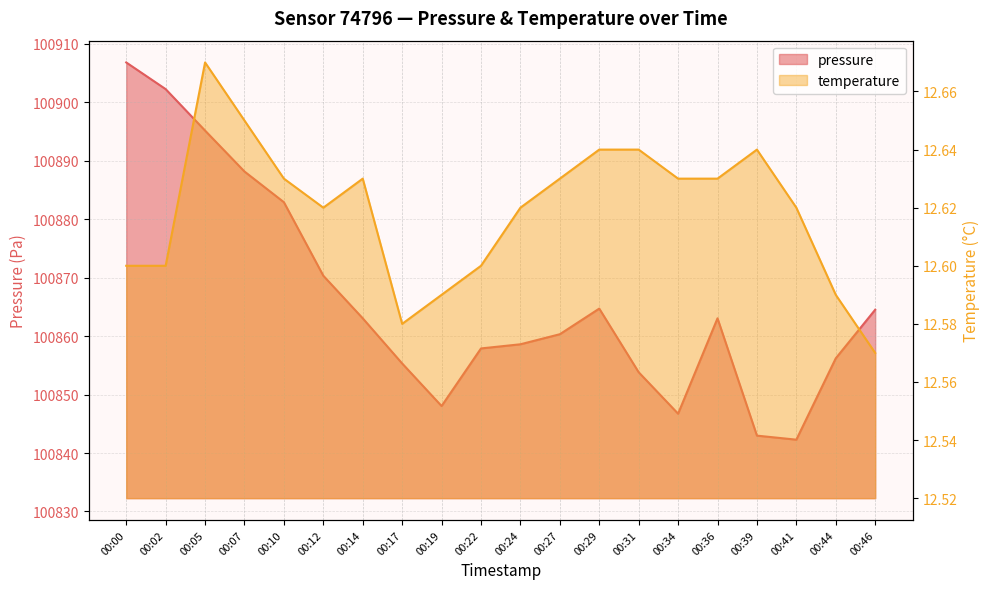

True or false: pressure has more than 1 points higher than both neighbors.

True